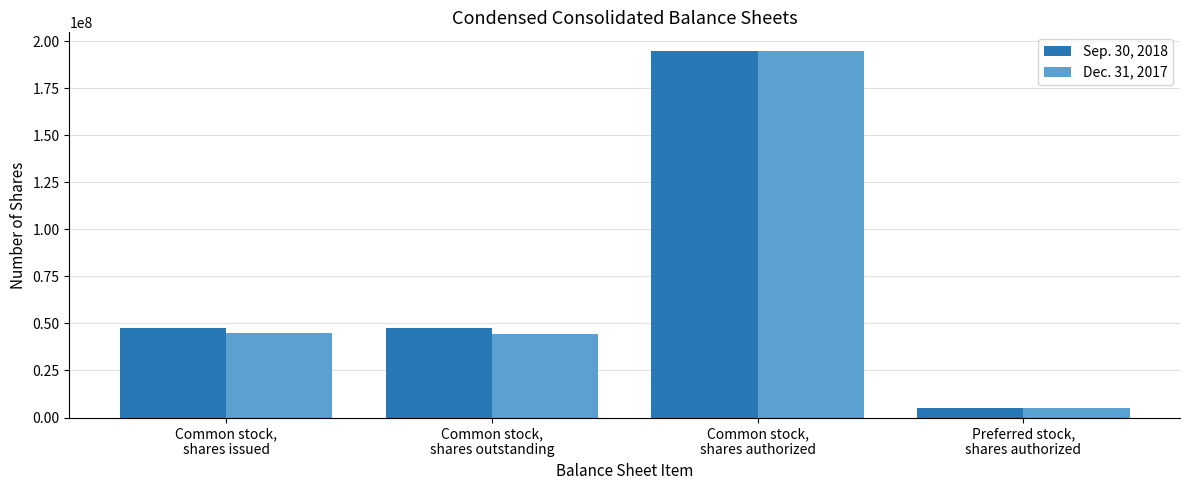

What is the difference between the maximum and minimum values in the Sep. 30, 2018 series?

190000000